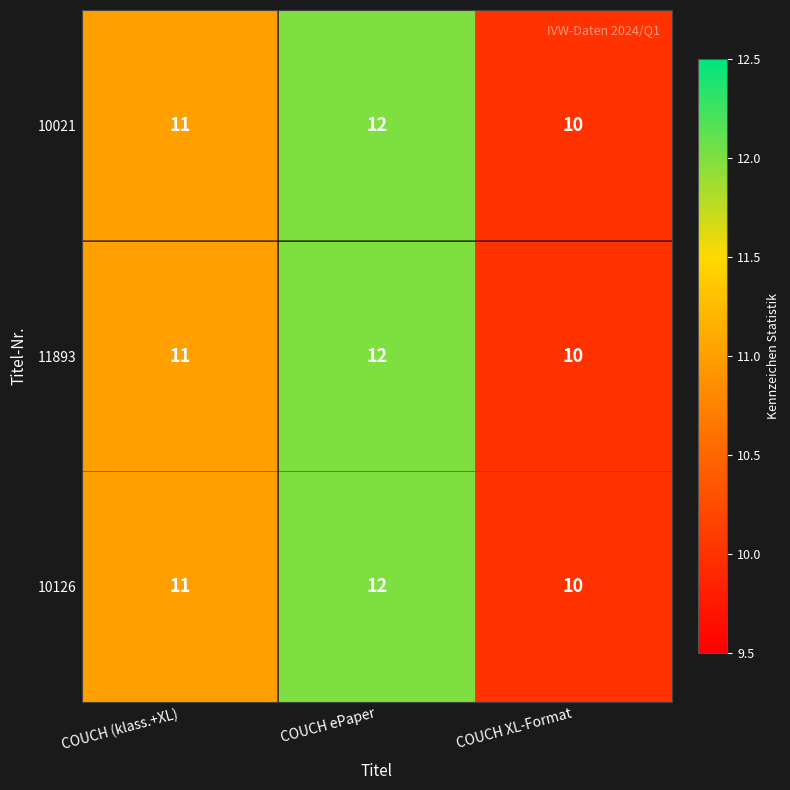

What is the average value of the 10126 series?

11